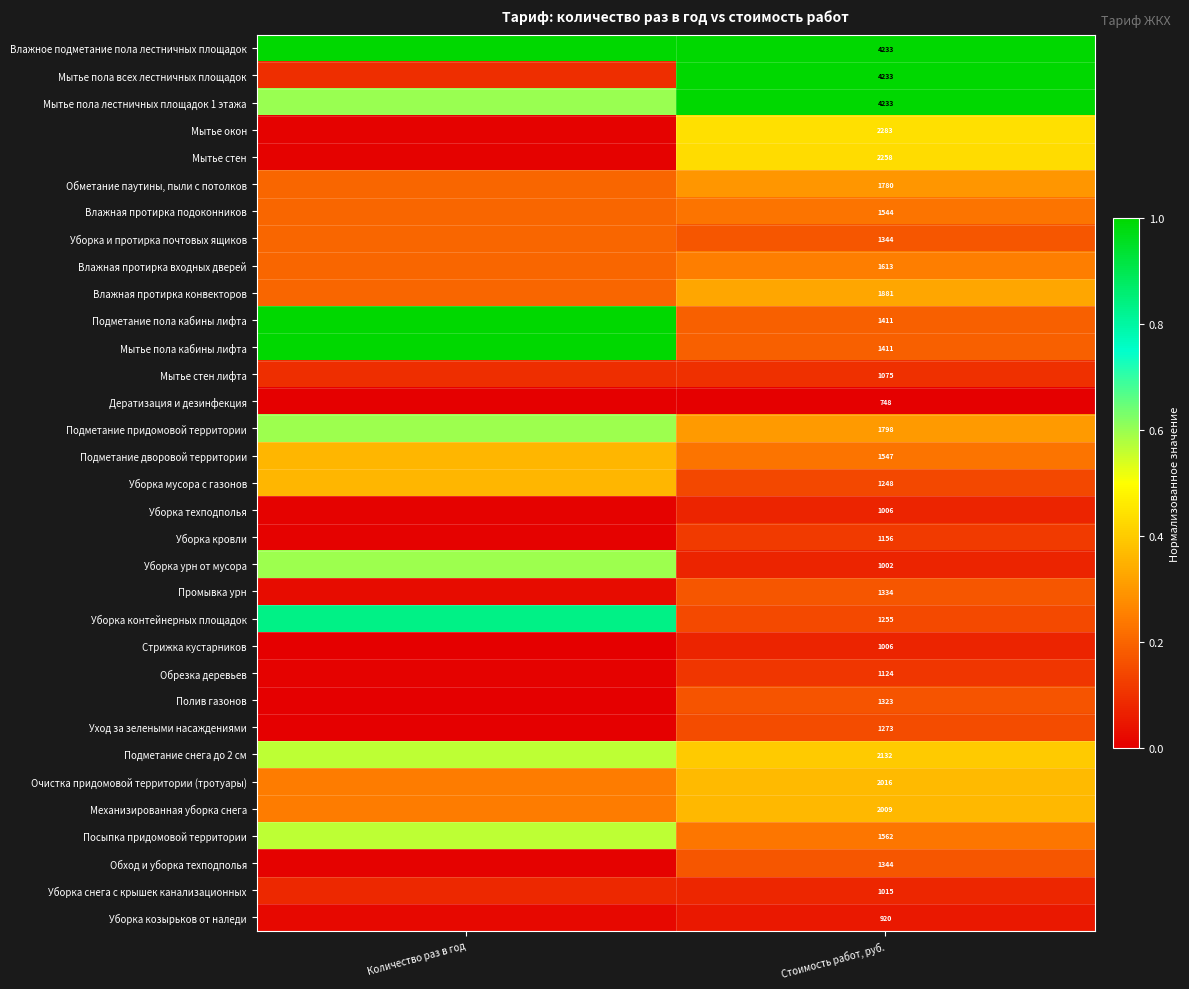

At how many categories does at least one series exceed 0?

2